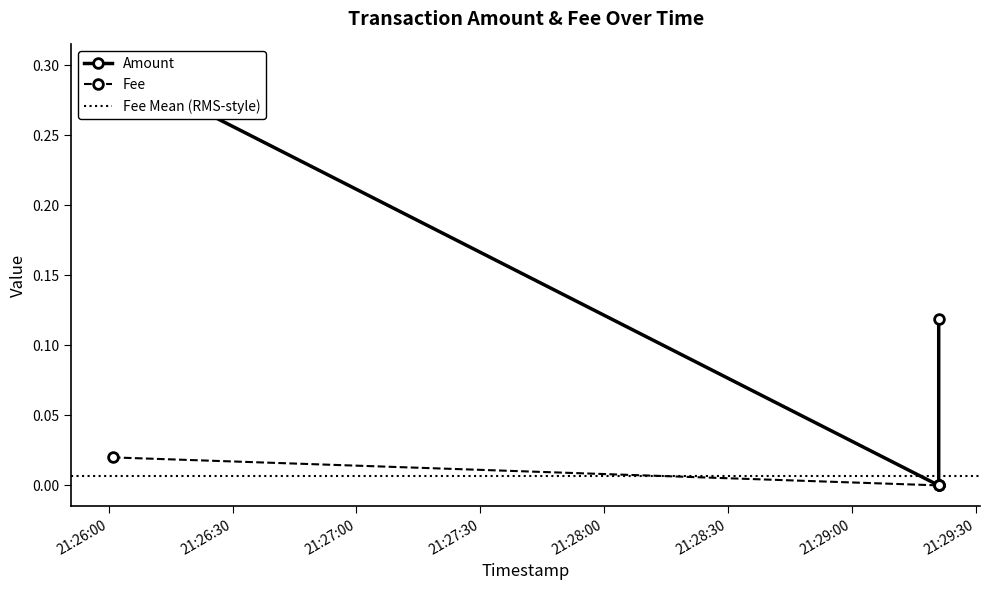

How many lines are shown in the chart?

2